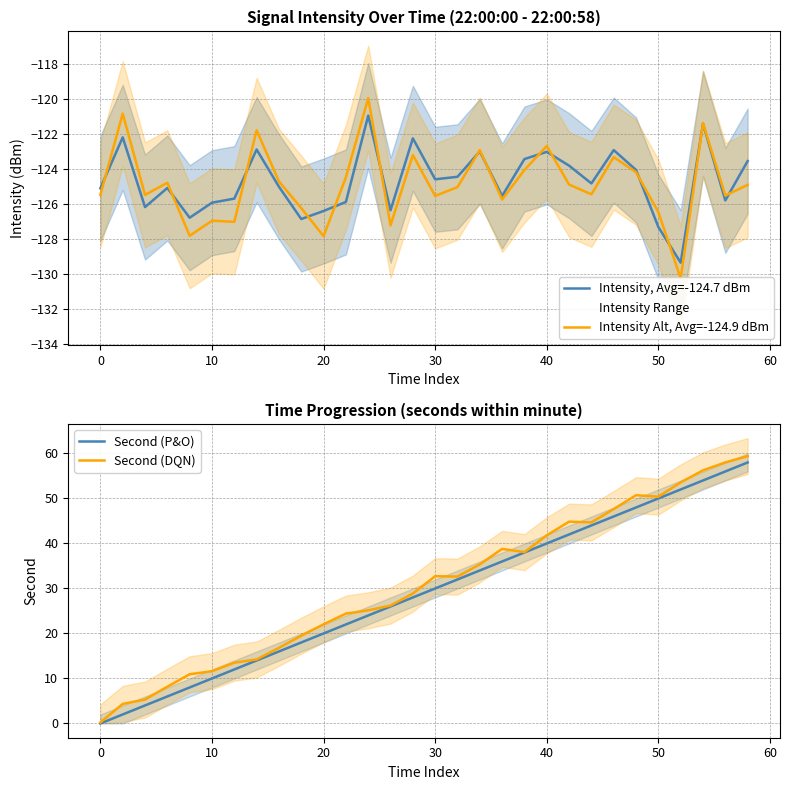

Which series has the widest spread of values?

Second (DQN)